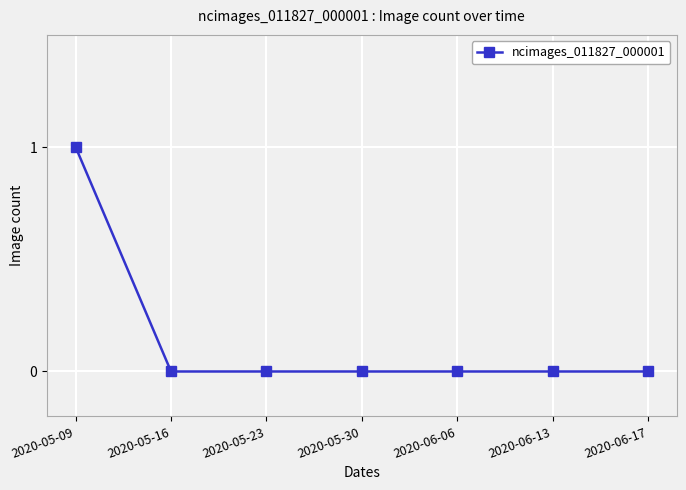

Which category has the highest value across all series?

2020-05-09